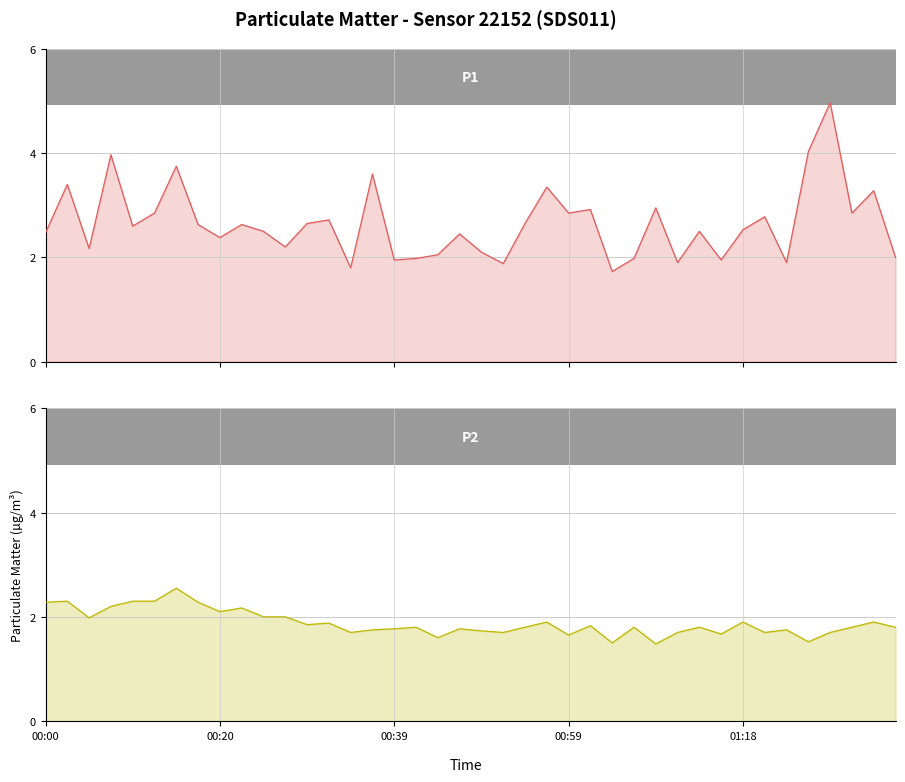

Where does the P1 series first go above 2?

00:00